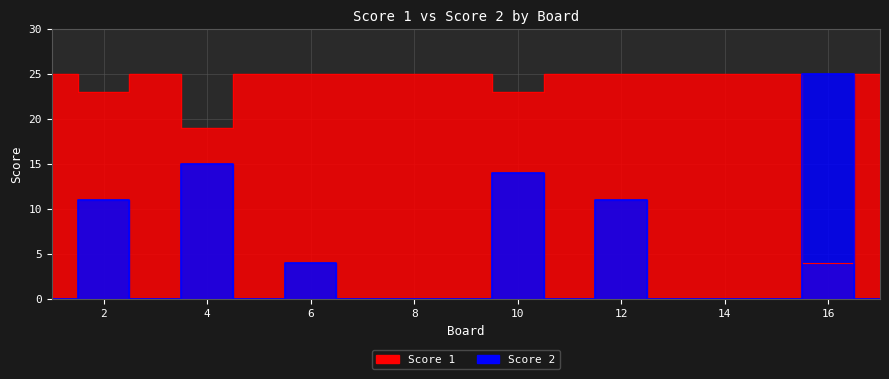

True or false: Score 1 has a value of 23 at 2.

True